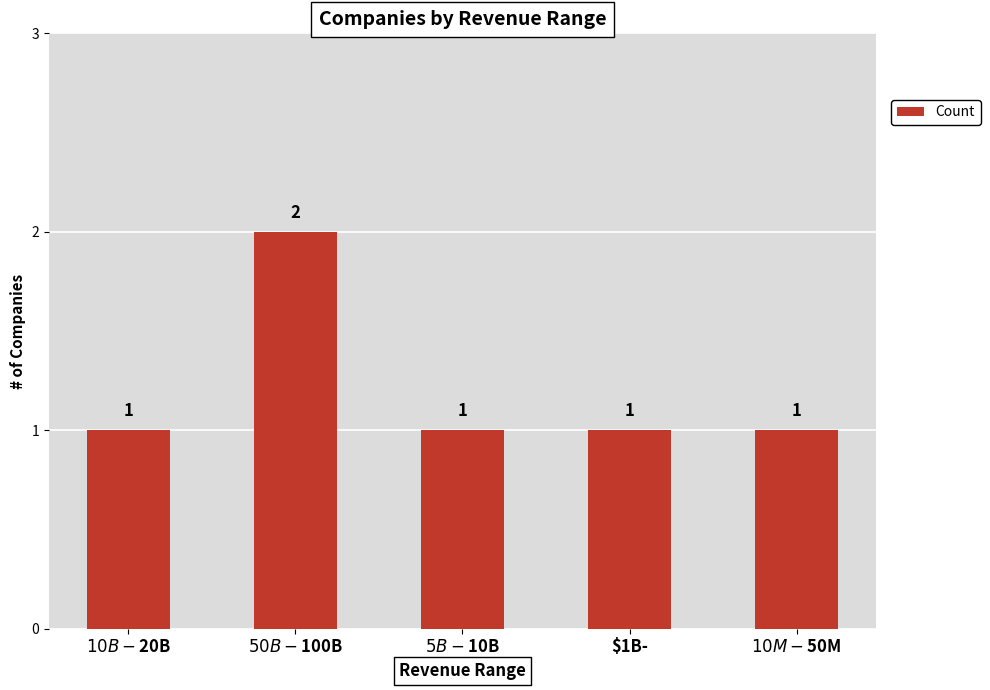

What is the label of the 1st bar from the right?

$10M-$50M